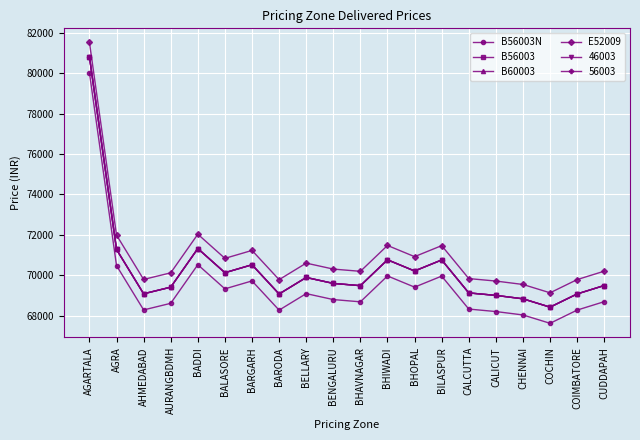

Is this an area chart (filled region under the line)?

No